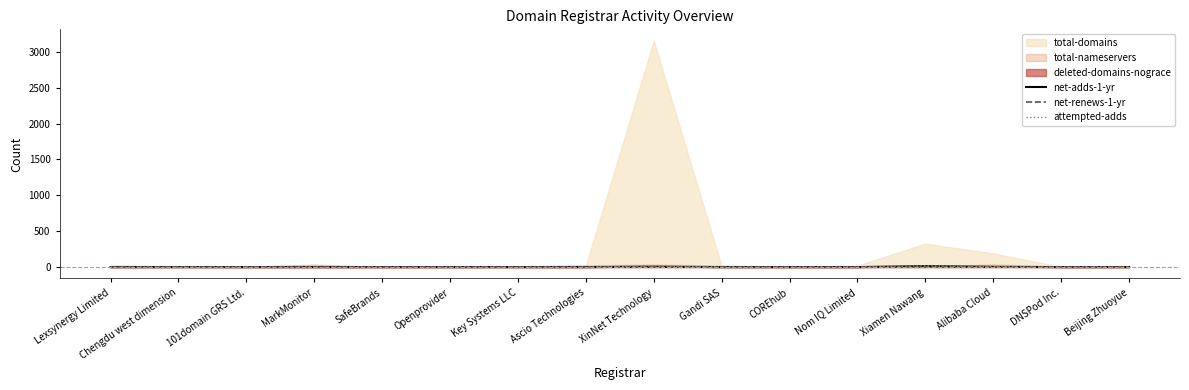

True or false: net-renews-1-yr has a value of 0 at DNSPod Inc..

True